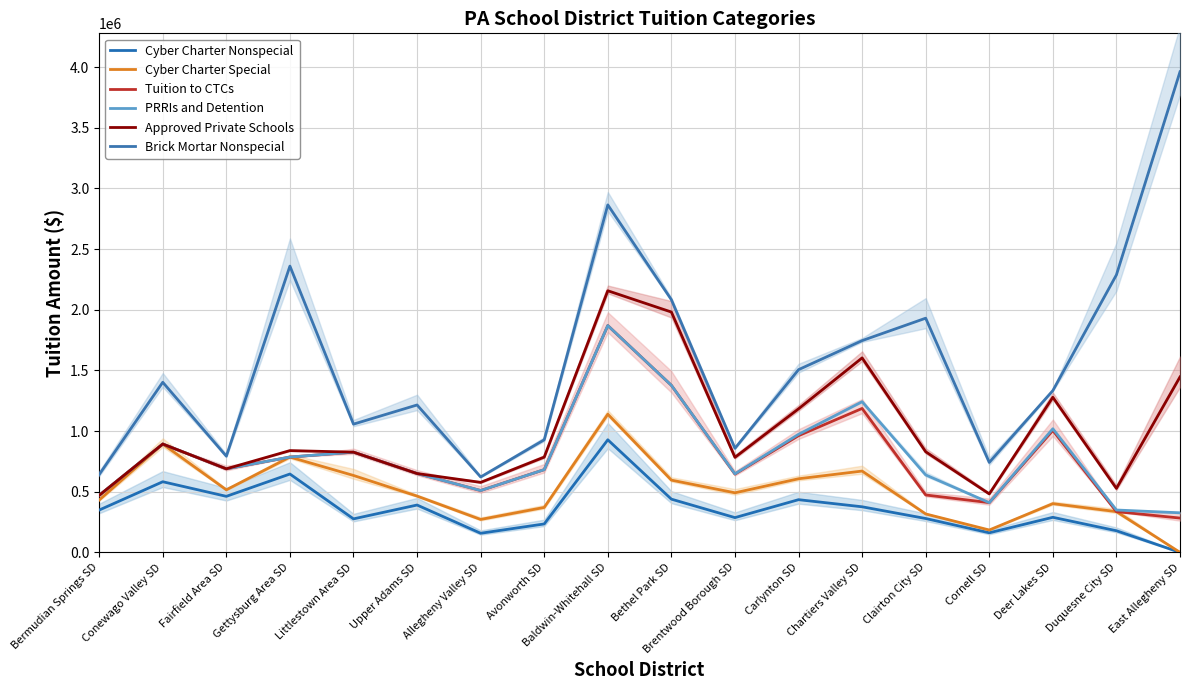

Reading left to right, list all the values displayed in this chart.

Cyber Charter Nonspecial: Bermudian Springs SD=348795.1	Conewago Valley SD=582205.4	Fairfield Area SD=461856.4	Gettysburg Area SD=645893.6	Littlestown Area SD=276188.1	Upper Adams SD=390295.5	Allegheny Valley SD=157670.4	Avonworth SD=234423.2	Baldwin-Whitehall SD=927896.9	Bethel Park SD=438692.3	Brentwood Borough SD=286542.9	Carlynton SD=434327.4	Chartiers Valley SD=375749.5	Clairton City SD=279179.0	Cornell SD=161455.0	Deer Lakes SD=289068.4	Duquesne City SD=178449.3	East Allegheny SD=0.0
Cyber Charter Special: Bermudian Springs SD=431494.3	Conewago Valley SD=892996.2	Fairfield Area SD=515585.4	Gettysburg Area SD=785603.2	Littlestown Area SD=633953.3	Upper Adams SD=463943.2	Allegheny Valley SD=271401.2	Avonworth SD=370480.0	Baldwin-Whitehall SD=1138879.2	Bethel Park SD=595435.6	Brentwood Borough SD=491084.4	Carlynton SD=606673.1	Chartiers Valley SD=670182.4	Clairton City SD=316813.0	Cornell SD=184520.0	Deer Lakes SD=401654.4	Duquesne City SD=335853.7	East Allegheny SD=0.0
Tuition to CTCs: Bermudian Springs SD=470105.2	Conewago Valley SD=892996.2	Fairfield Area SD=688547.2	Gettysburg Area SD=785603.2	Littlestown Area SD=826001.7	Upper Adams SD=649861.2	Allegheny Valley SD=509717.1	Avonworth SD=681921.4	Baldwin-Whitehall SD=1869409.2	Bethel Park SD=1376709.4	Brentwood Borough SD=645053.4	Carlynton SD=961771.3	Chartiers Valley SD=1186108.5	Clairton City SD=473109.0	Cornell SD=409939.0	Deer Lakes SD=1004606.8	Duquesne City SD=335853.7	East Allegheny SD=282776.7
PRRIs and Detention: Bermudian Springs SD=470105.2	Conewago Valley SD=892996.2	Fairfield Area SD=688547.2	Gettysburg Area SD=785603.2	Littlestown Area SD=826001.7	Upper Adams SD=649861.2	Allegheny Valley SD=509717.1	Avonworth SD=681921.4	Baldwin-Whitehall SD=1869409.2	Bethel Park SD=1376709.4	Brentwood Borough SD=647228.4	Carlynton SD=973112.0	Chartiers Valley SD=1241598.3	Clairton City SD=638396.0	Cornell SD=409939.0	Deer Lakes SD=1018851.6	Duquesne City SD=349239.0	East Allegheny SD=326214.9
Approved Private Schools: Bermudian Springs SD=470105.2	Conewago Valley SD=892996.2	Fairfield Area SD=688547.2	Gettysburg Area SD=838808.6	Littlestown Area SD=826001.7	Upper Adams SD=649861.2	Allegheny Valley SD=576880.2	Avonworth SD=785294.9	Baldwin-Whitehall SD=2156175.5	Bethel Park SD=1980763.6	Brentwood Borough SD=783283.7	Carlynton SD=1183085.9	Chartiers Valley SD=1602786.4	Clairton City SD=829298.0	Cornell SD=481968.0	Deer Lakes SD=1278330.9	Duquesne City SD=527304.6	East Allegheny SD=1445825.3
Brick Mortar Nonspecial: Bermudian Springs SD=641553.8	Conewago Valley SD=1401960.0	Fairfield Area SD=792870.3	Gettysburg Area SD=2359447.7	Littlestown Area SD=1056945.6	Upper Adams SD=1214811.6	Allegheny Valley SD=621453.9	Avonworth SD=927866.5	Baldwin-Whitehall SD=2863920.6	Bethel Park SD=2082513.9	Brentwood Borough SD=857653.8	Carlynton SD=1505875.6	Chartiers Valley SD=1745249.3	Clairton City SD=1930072.0	Cornell SD=741548.0	Deer Lakes SD=1333504.5	Duquesne City SD=2287047.2	East Allegheny SD=3960794.9